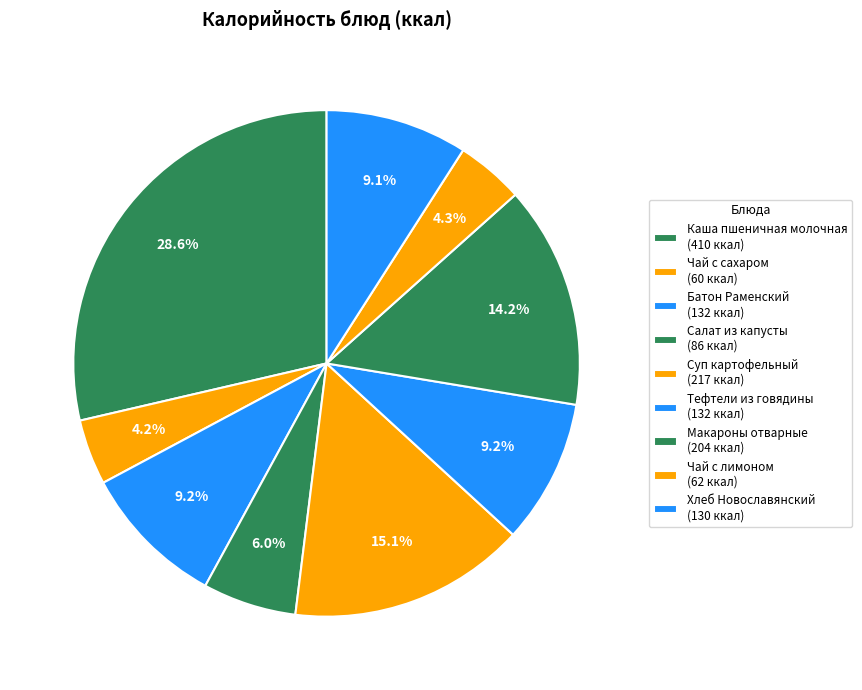

Which slice is the largest?

Каша пшеничная молочная